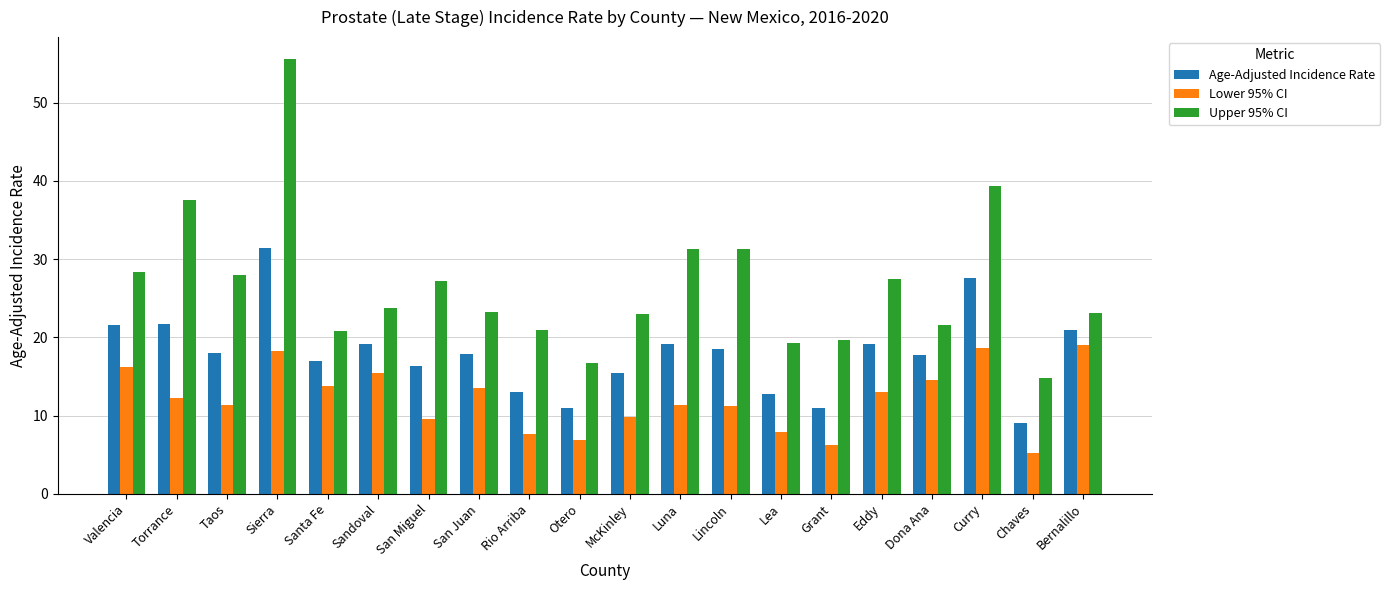

What is the minimum value shown in the chart?

5.2